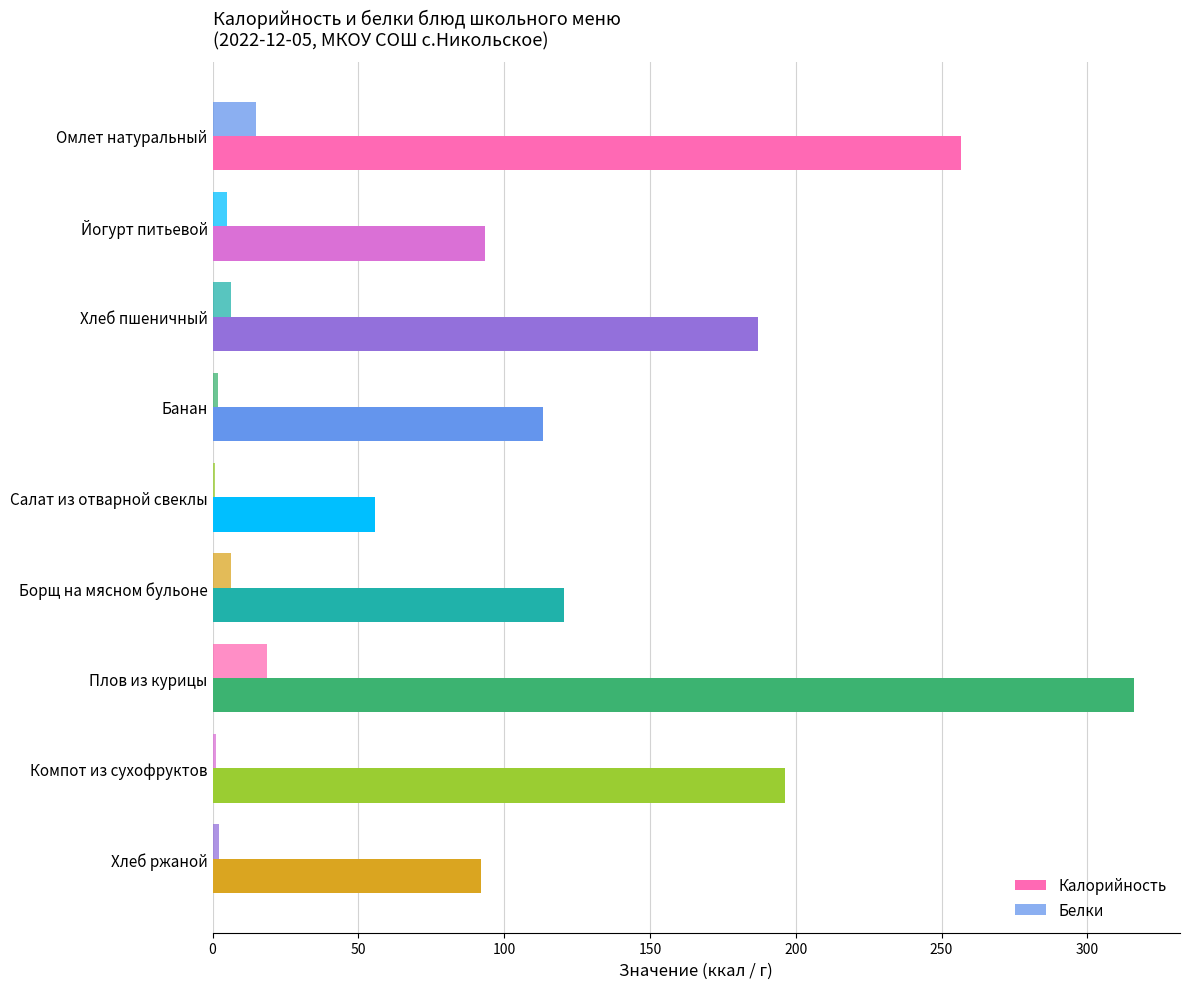

How many data points does each series have?

9